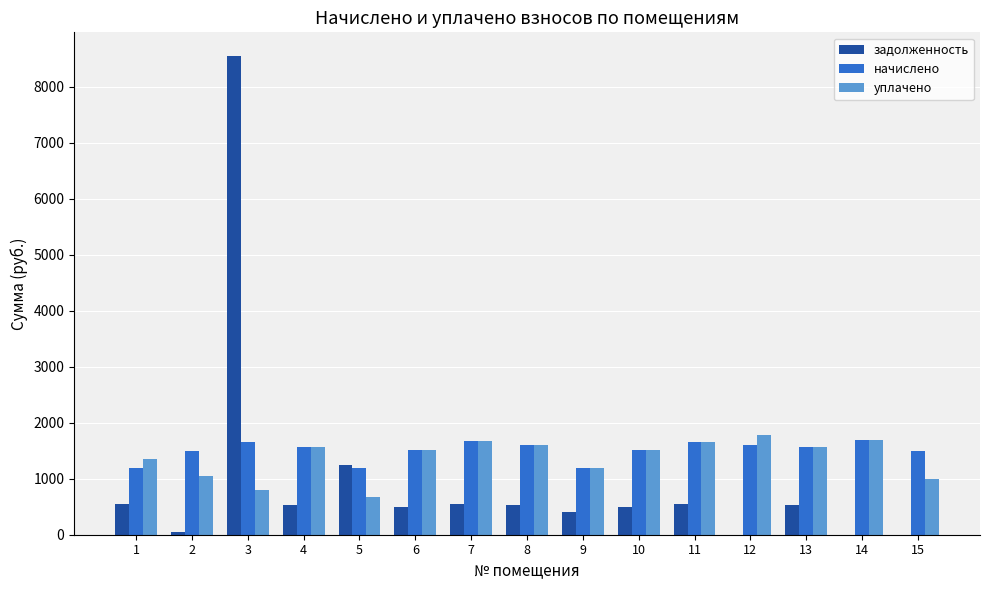

Are the bars grouped side by side (vs. stacked)?

Yes